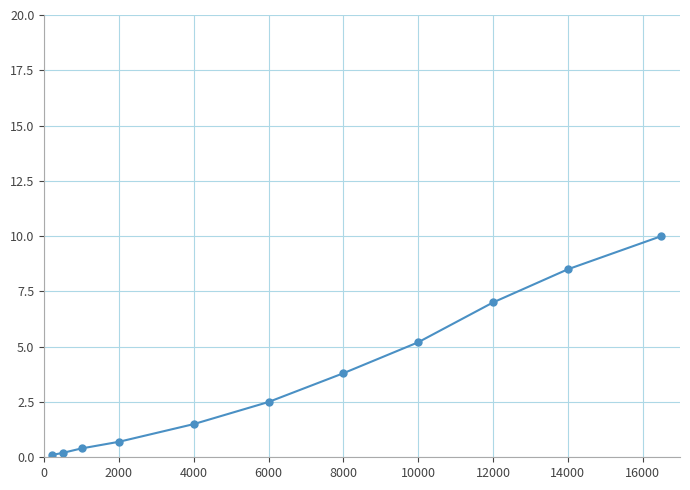

True or false: there are more than 0 points higher than both neighbors.

False